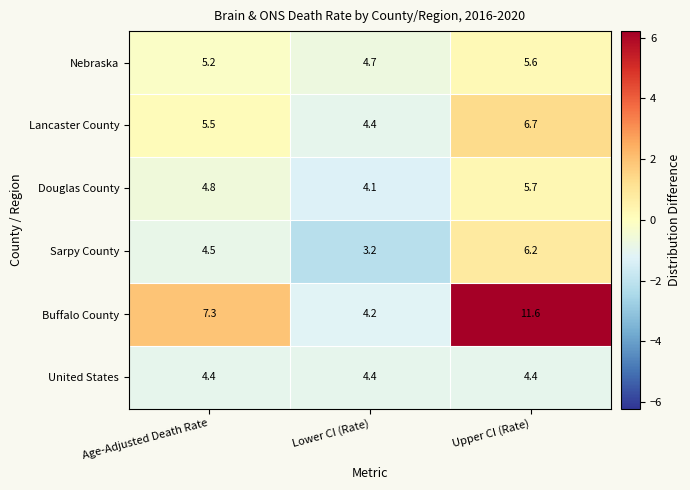

Reading left to right, extract all data points from this chart.

Nebraska: 5.2	4.7	5.6
Lancaster County: 5.5	4.4	6.7
Douglas County: 4.8	4.1	5.7
Sarpy County: 4.5	3.2	6.2
Buffalo County: 7.3	4.2	11.6
United States: 4.4	4.4	4.4